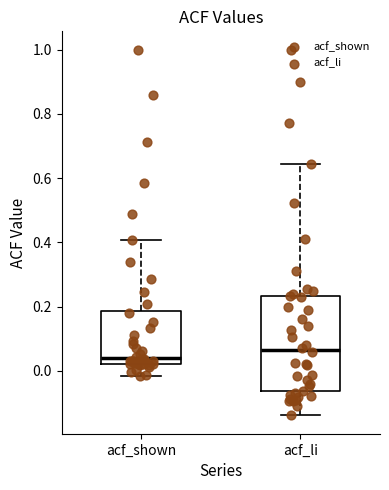

Reading left to right, read every box against the y-axis: the position of its median line, the range the box covers, and the ends of its whiskers. The values are not printed on the chart, so give them approximately, as read against the axis.

acf_shown: median 0.04, box 0.02 to 0.18, whiskers -0.02 to 0.40
acf_li: median 0.06, box -0.06 to 0.24, whiskers -0.14 to 0.64